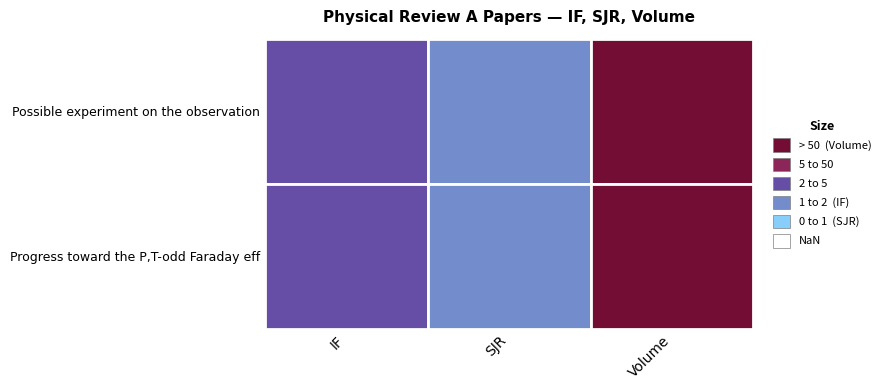

Reading left to right, transcribe all the data shown in this chart.

Possible experiment on the observation: 0=3.0	1=1.2	2=108.0
Progress toward the P,T-odd Faraday eff: 0=3.0	1=1.2	2=108.0